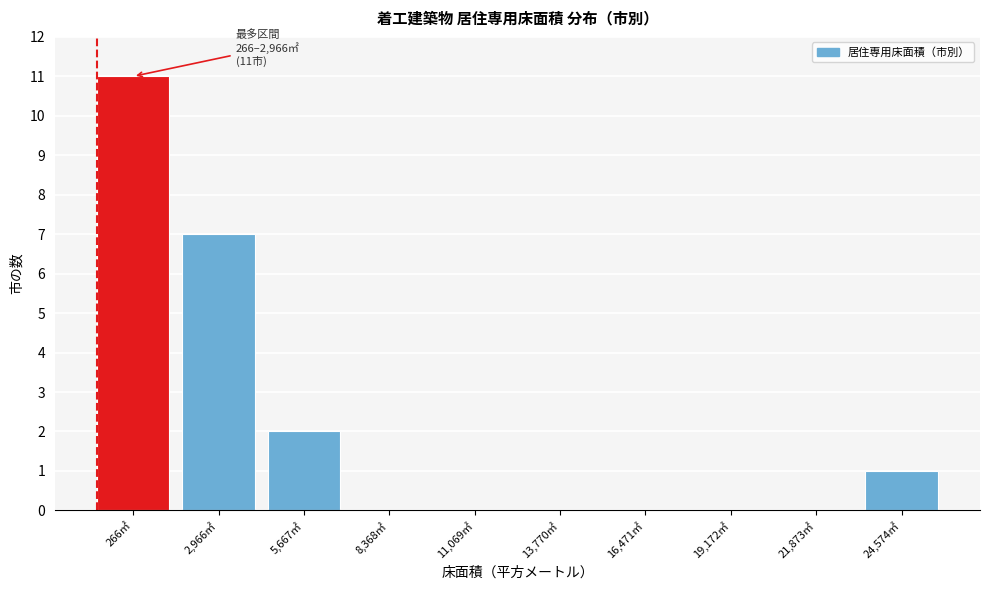

Reading right to left, extract all data points from this chart.

24,574㎡=1	21,873㎡=0	19,172㎡=0	16,471㎡=0	13,770㎡=0	11,069㎡=0	8,368㎡=0	5,667㎡=2	2,966㎡=7	266㎡=11